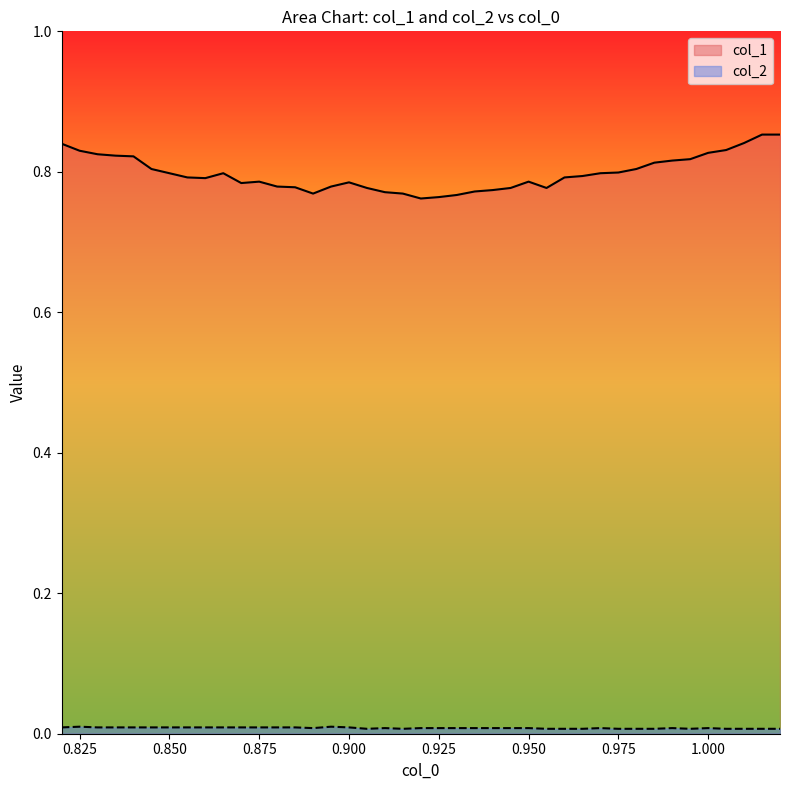

What is the greatest value displayed?

0.9